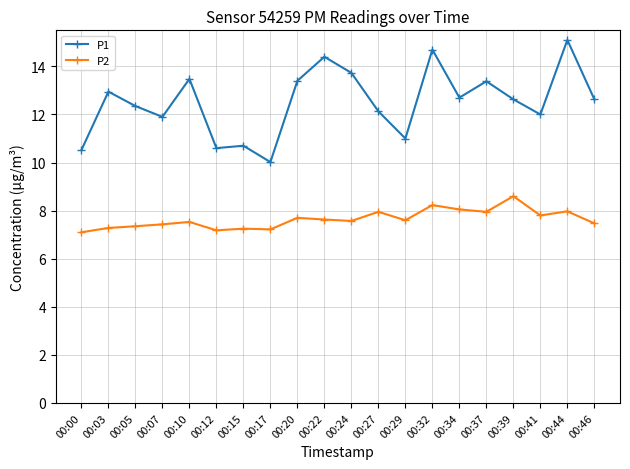

What is the sum of all P2 values?

152.9